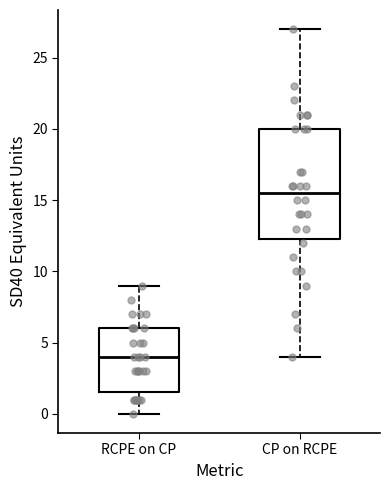

Reading left to right, read every box against the y-axis: the position of its median line, the range the box covers, and the ends of its whiskers. The values are not printed on the chart, so give them approximately, as read against the axis.

RCPE on CP: median 4.0, box 1.5 to 6.0, whiskers 0.0 to 9.0
CP on RCPE: median 15.5, box 12.5 to 20.0, whiskers 4.0 to 27.0